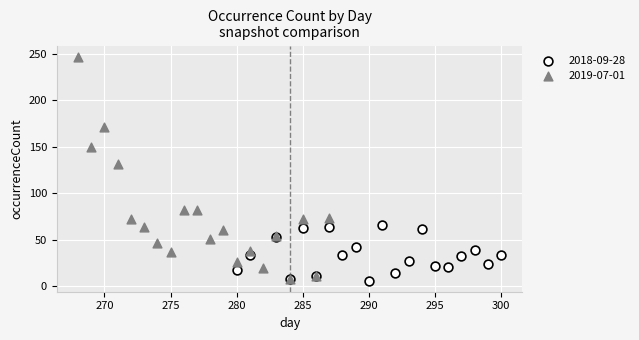

Which series contains the highest Y value?

2019-07-01